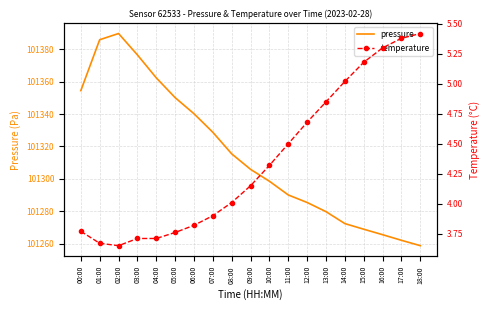

How many categories are shown in the chart?

19